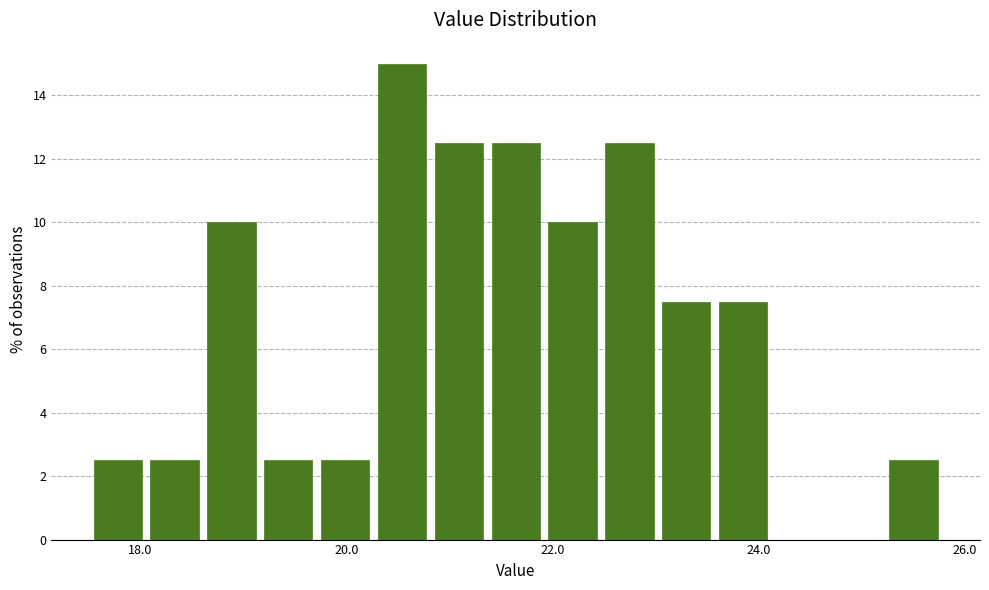

Read against the x-axis, roughly where is the centre of the tallest bar?

20.6